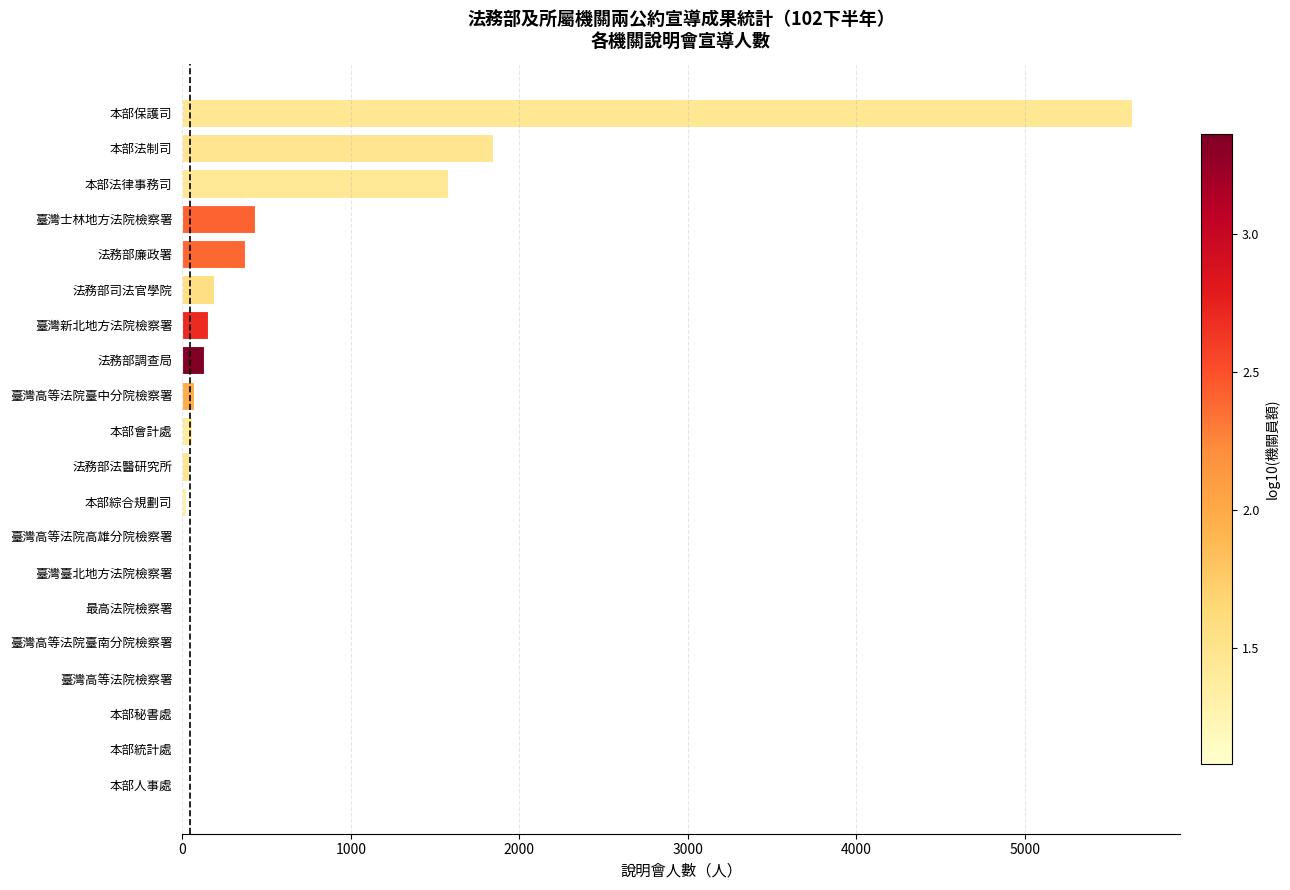

Are the bars horizontal?

Yes